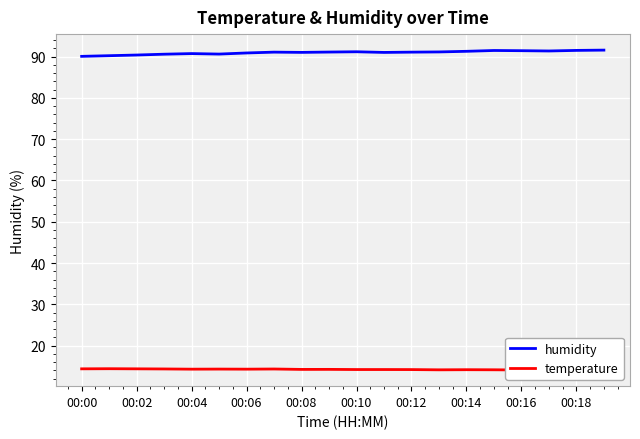

Rank the series by their average value, from lowest to highest.

temperature, humidity